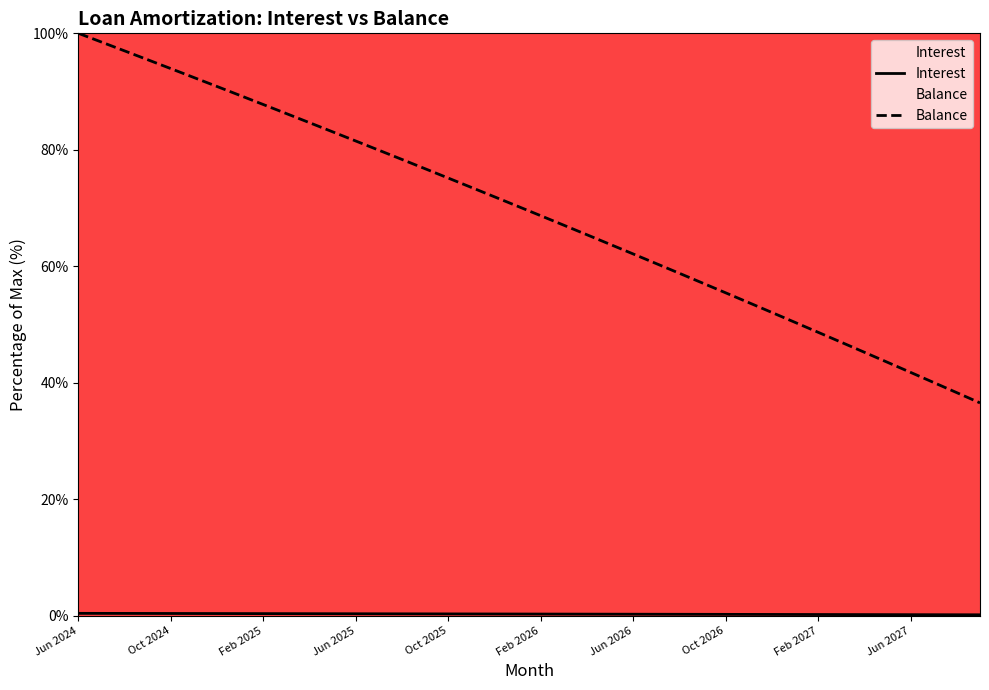

What is the difference between the second highest and second lowest values in the Balance series?

60.2